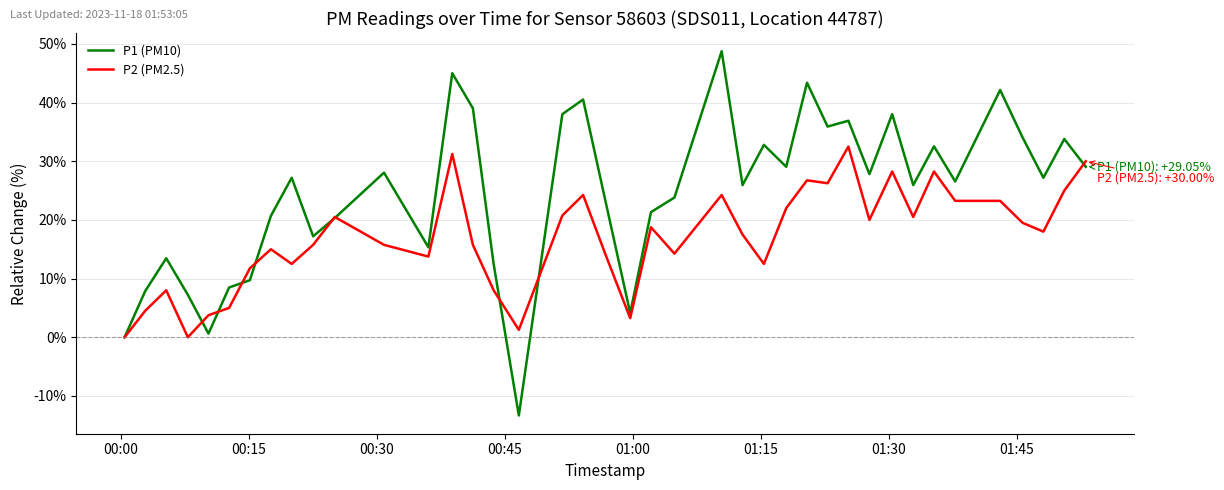

What is the maximum value shown in the chart?

48.8